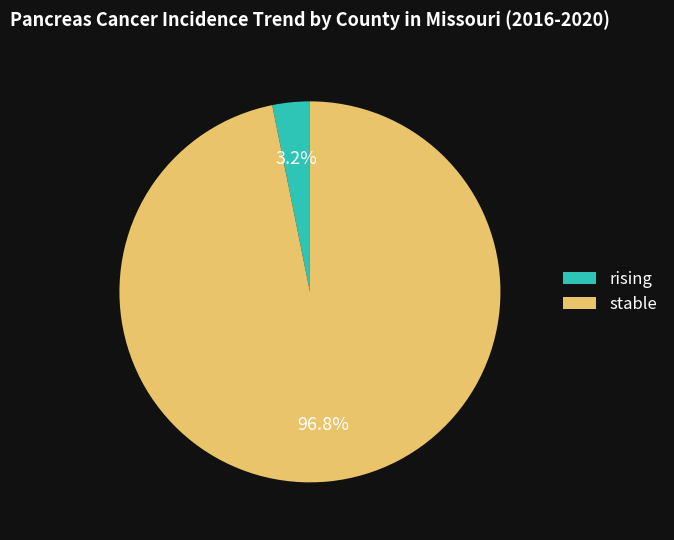

What percentage is NOT represented by rising?

96.8%